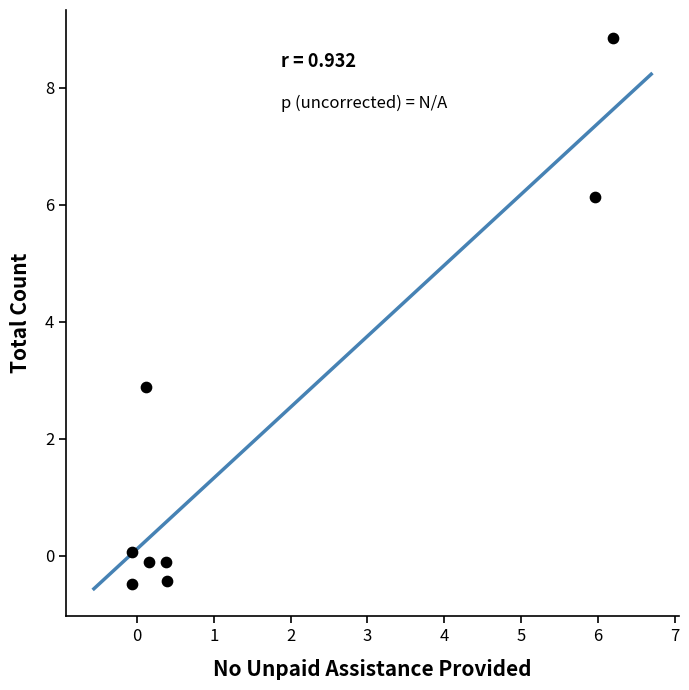

What Y value in the scatter plot is closest to 4?

2.9